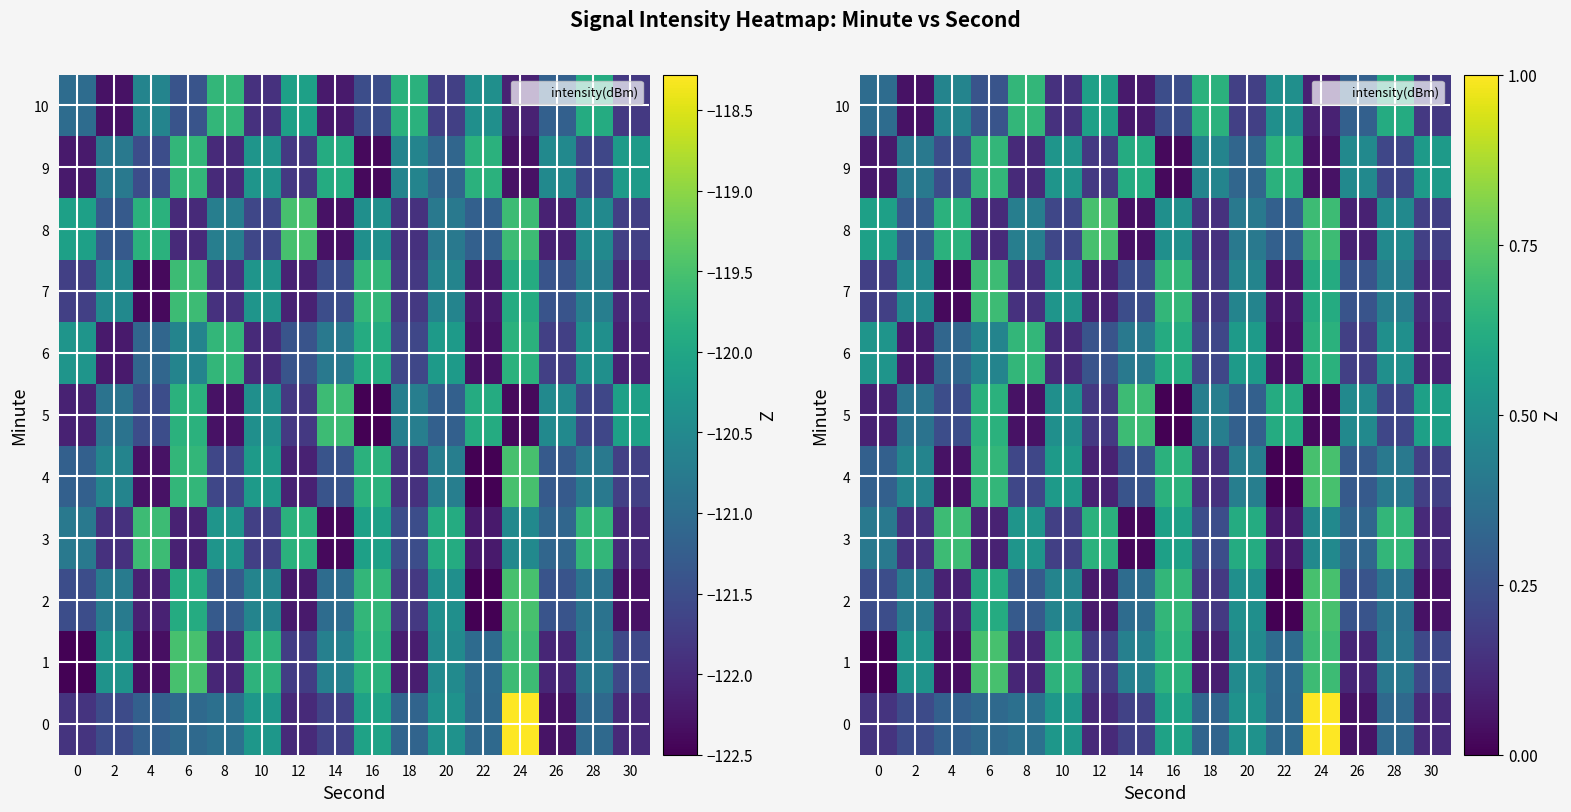

List the series in order of their peak value, highest first.

0, 2, 4, 8, 1, 3, 5, 7, 6, 9, 10